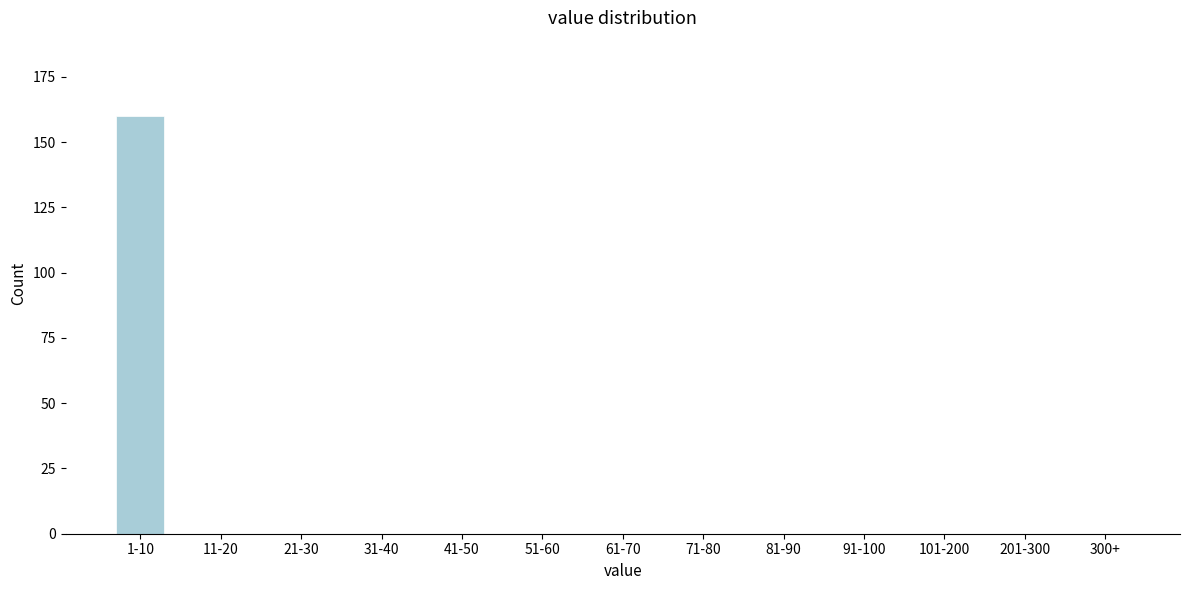

Reading left to right, list all the values displayed in this chart.

1-10=160	11-20=0	21-30=0	31-40=0	41-50=0	51-60=0	61-70=0	71-80=0	81-90=0	91-100=0	101-200=0	201-300=0	300+=0